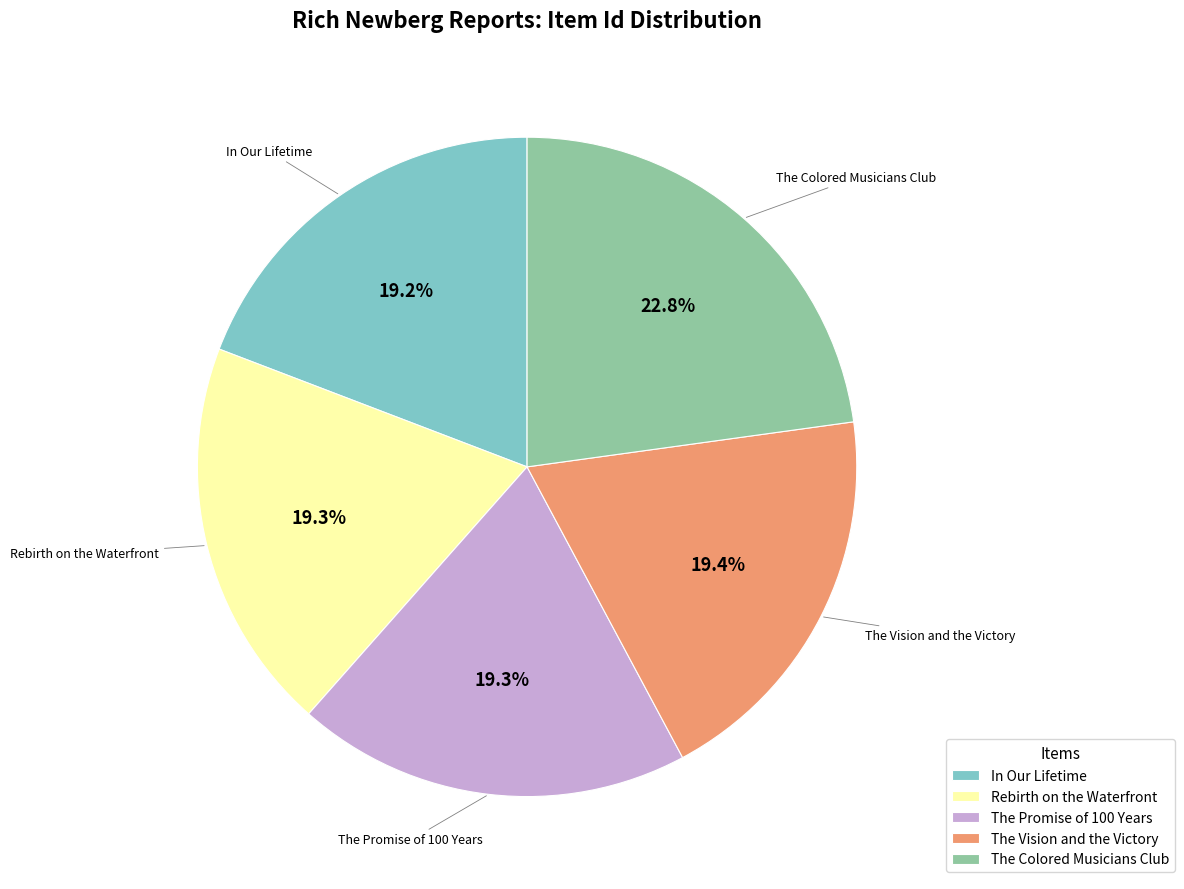

Which category has the biggest portion of the pie?

The Colored Musicians Club